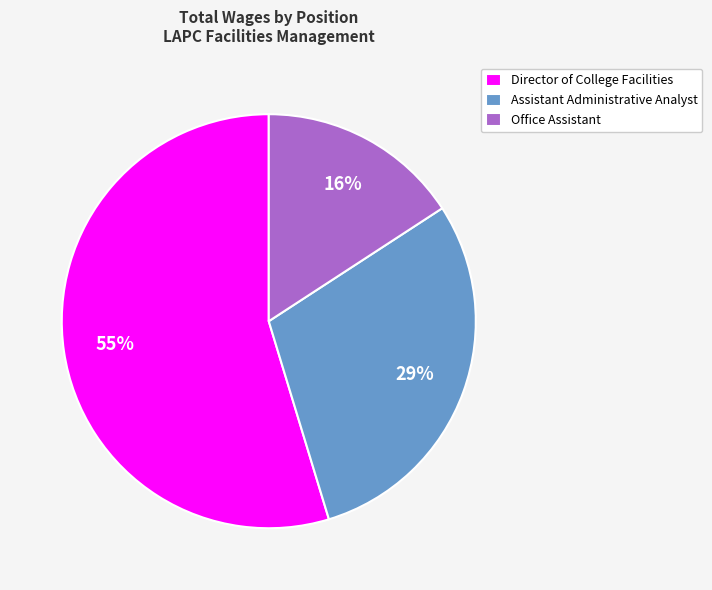

What percentage is the Assistant Administrative Analyst slice, to the nearest percent?

29%